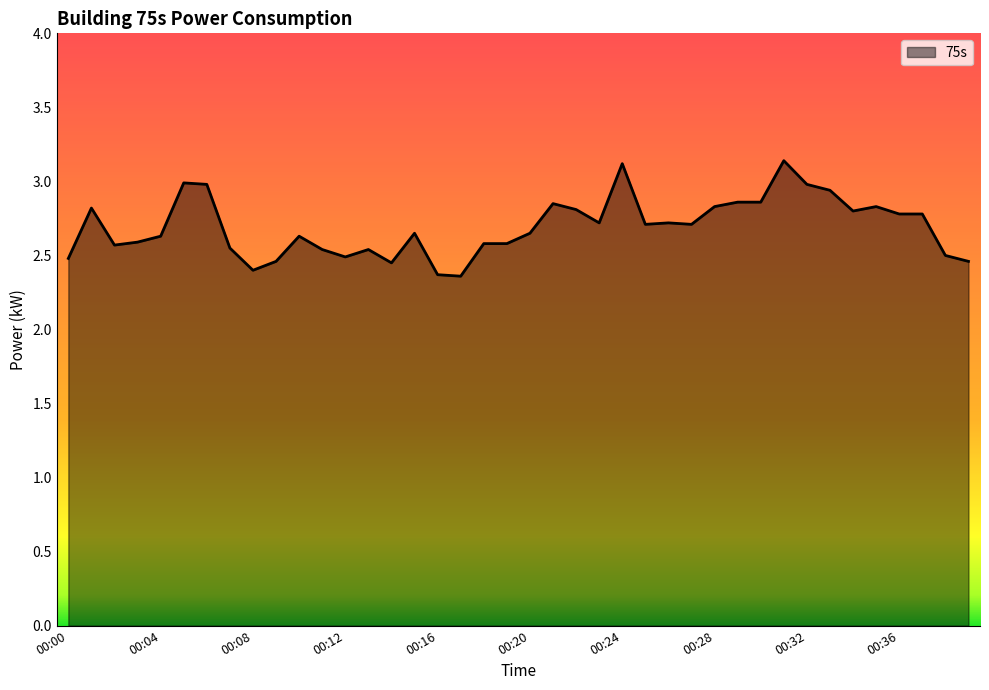

What is the difference between the maximum and minimum values?

0.8